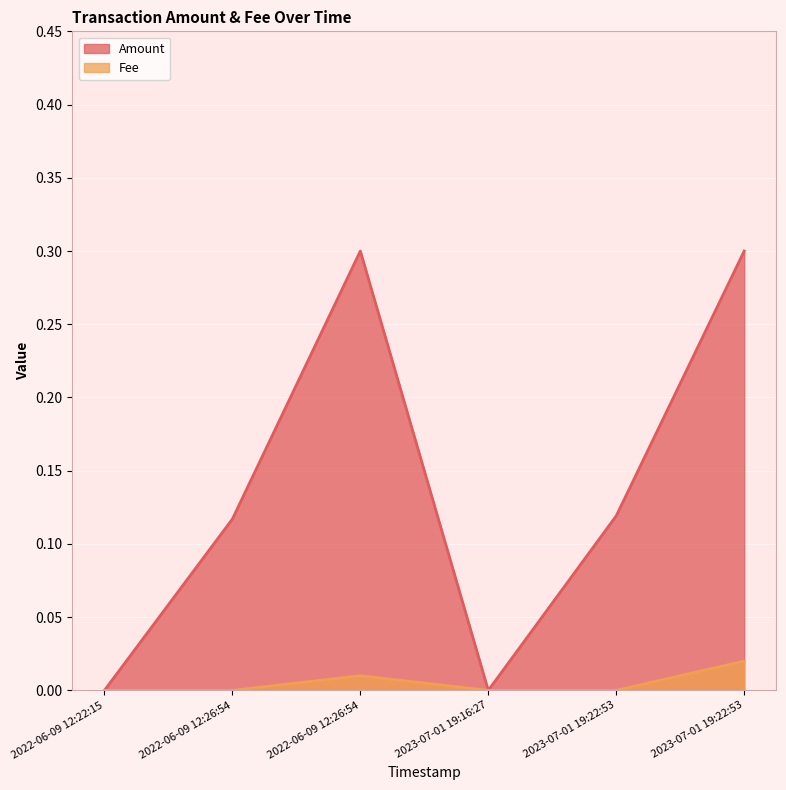

What are all the series names shown in the legend?

Amount, Fee